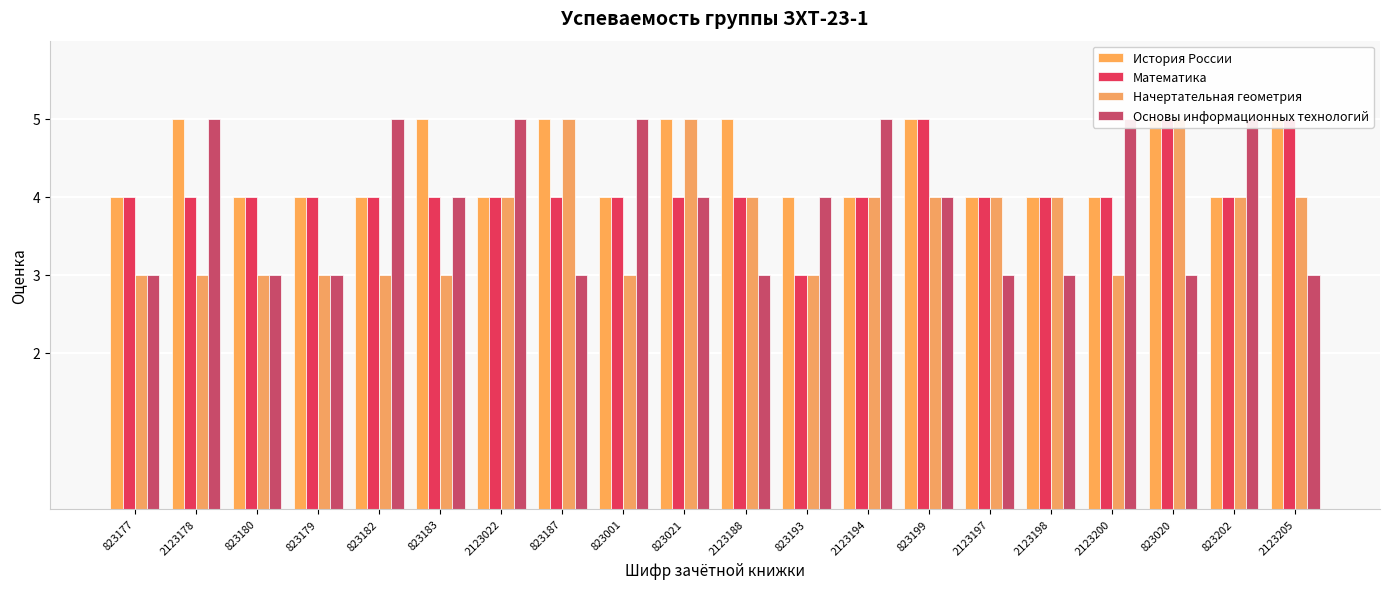

What is the difference between the second highest and second lowest values in the История России series?

1